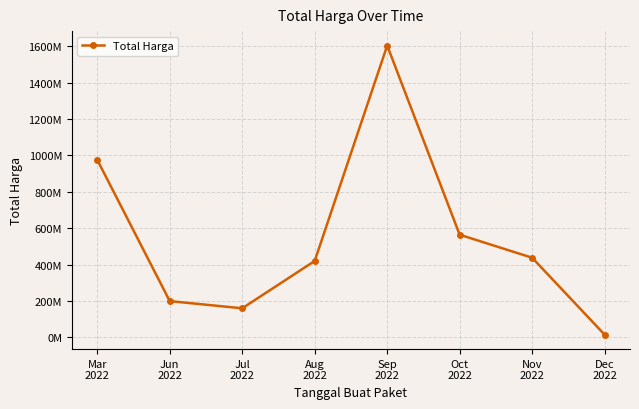

Reading left to right, list all the values displayed in this chart.

975830025	199200000	159750000	420075000	1604159000	564171150	437660000	14750000